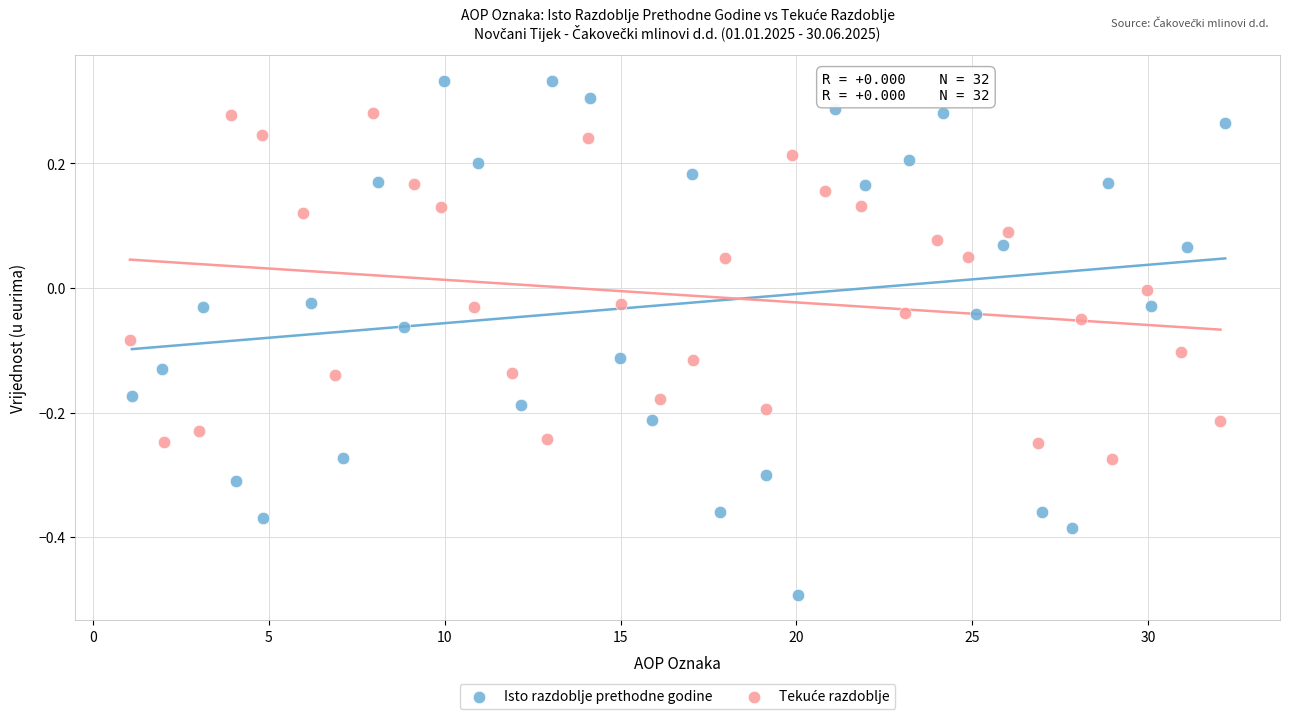

Which series contains the lowest Y value?

Isto razdoblje prethodne godine